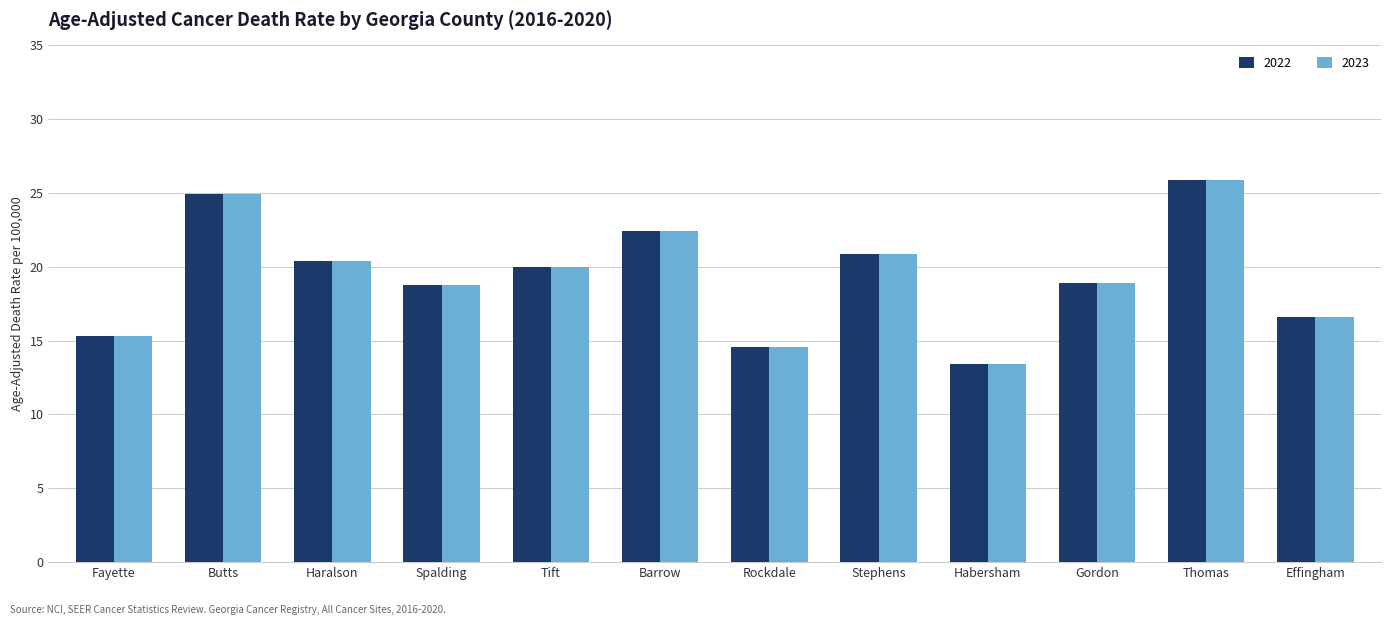

What is the minimum value shown in the chart?

13.4